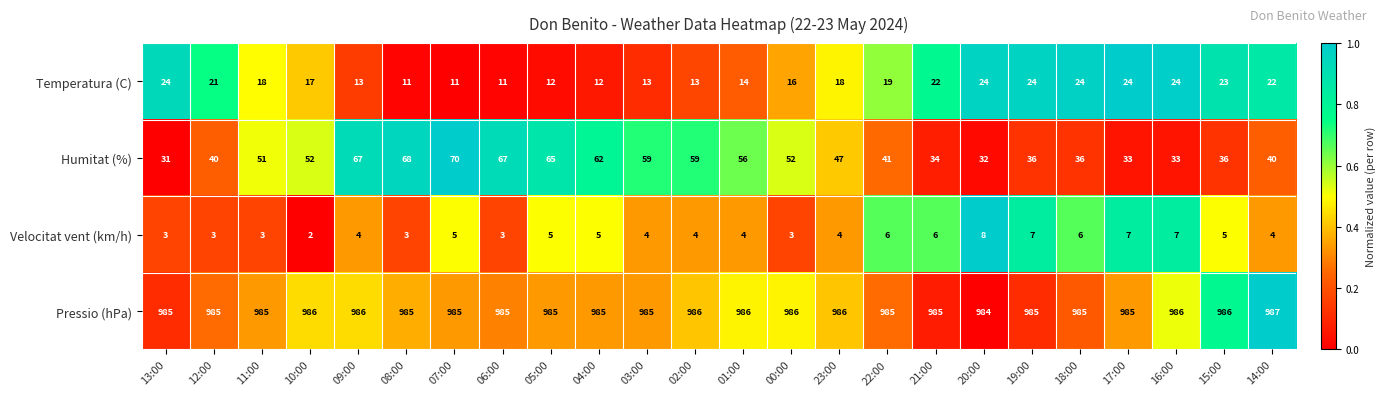

Which category has the lowest value across all series?

10:00